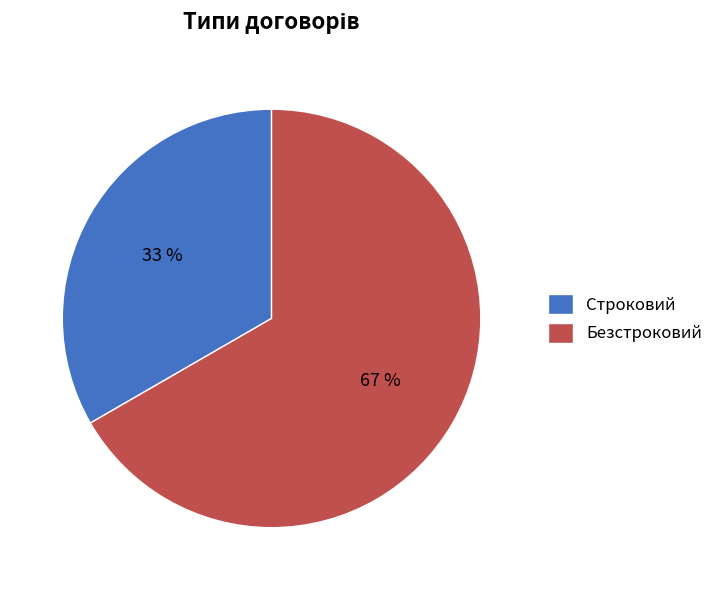

How many segments does this pie chart have?

2